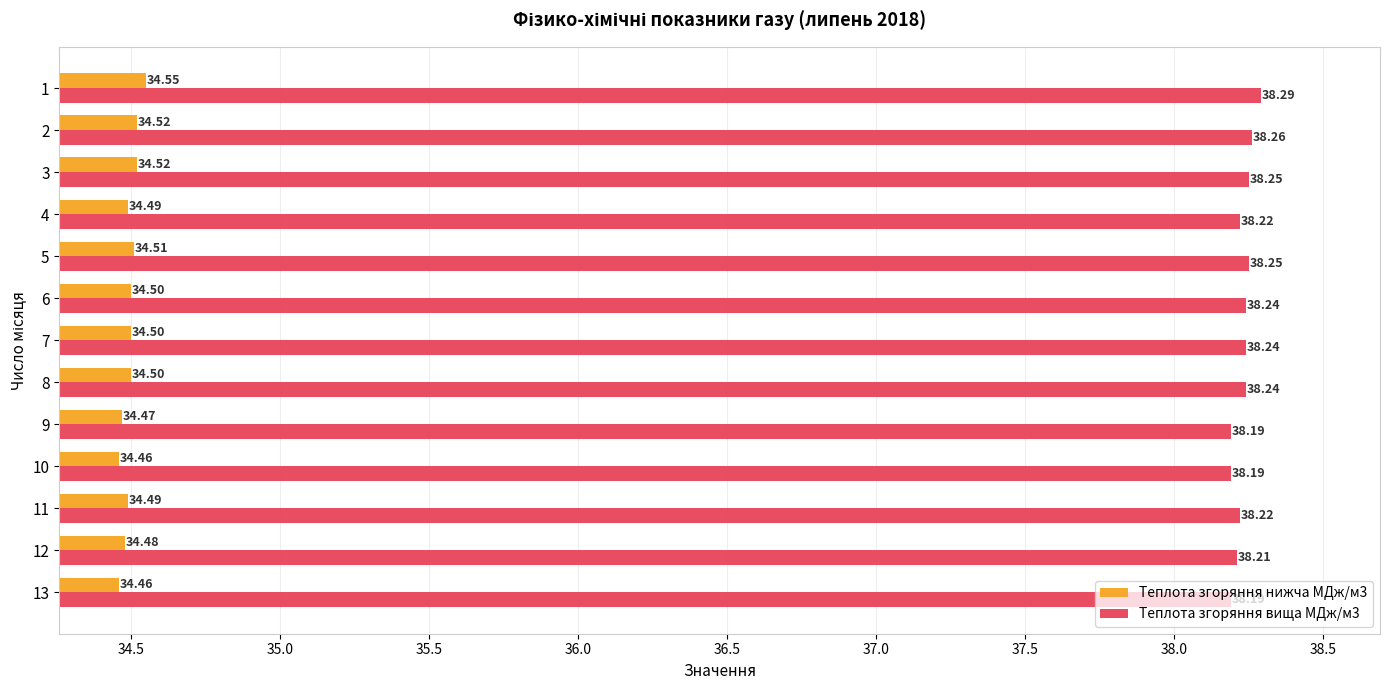

What is the total value across all series at 1?

72.8